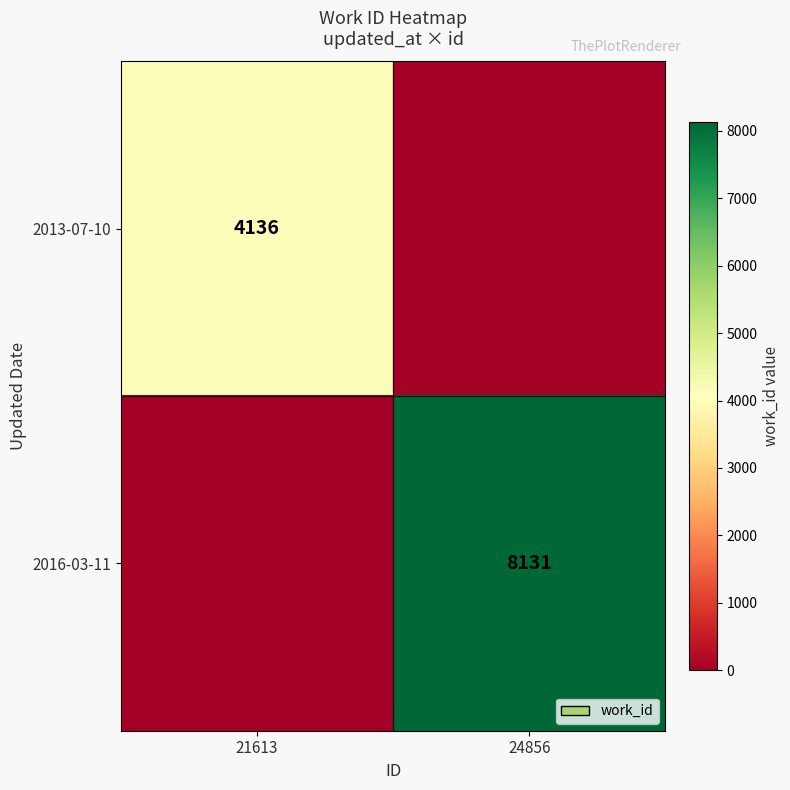

Is it true that 2016-03-11 equals 8131 at 24856?

True